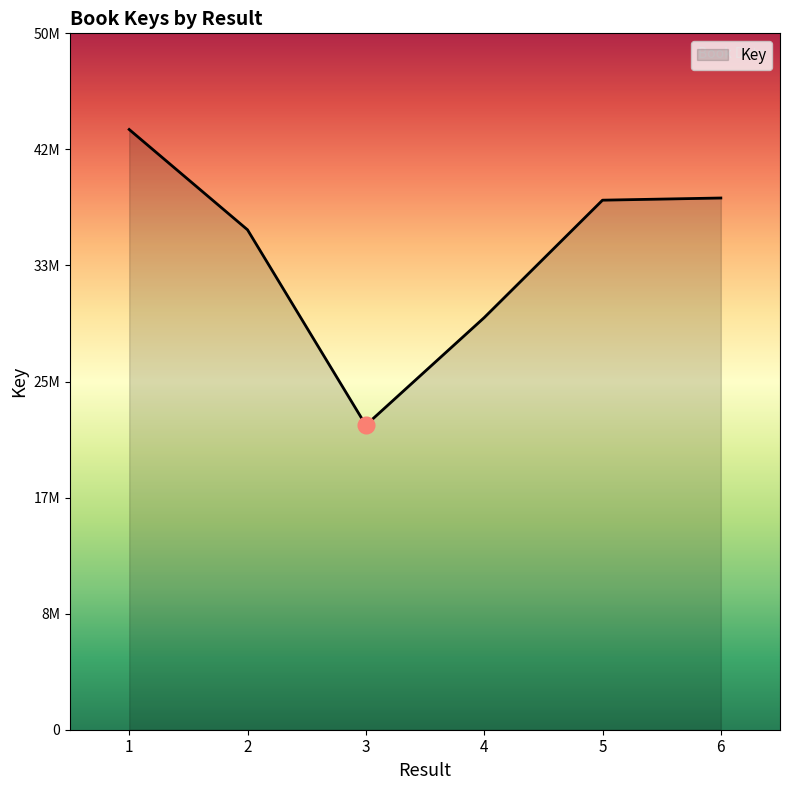

The value at 4 is 29587385. True or false?

True